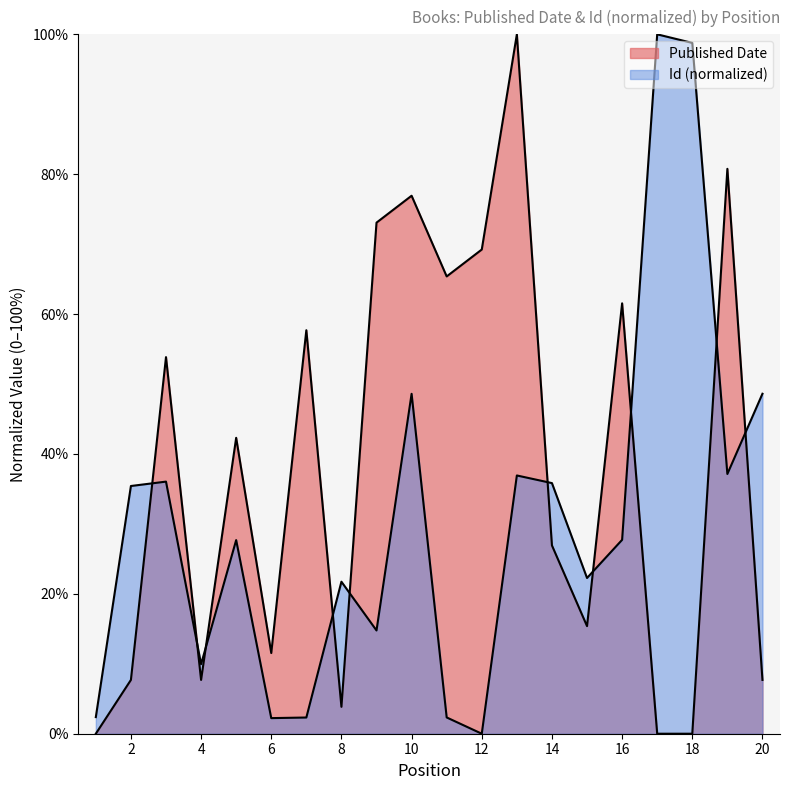

Reading left to right, transcribe all the data shown in this chart.

Published Date: 0.0	7.7	53.8	7.7	42.3	11.5	57.7	3.8	73.1	76.9	65.4	69.2	100.0	26.9	15.4	61.5	0.0	0.0	80.8	7.7
Id: 2.4	35.4	36.0	9.9	27.7	2.2	2.3	21.7	14.8	48.6	2.3	0.0	36.9	35.8	22.3	27.7	100.0	98.8	37.1	48.6